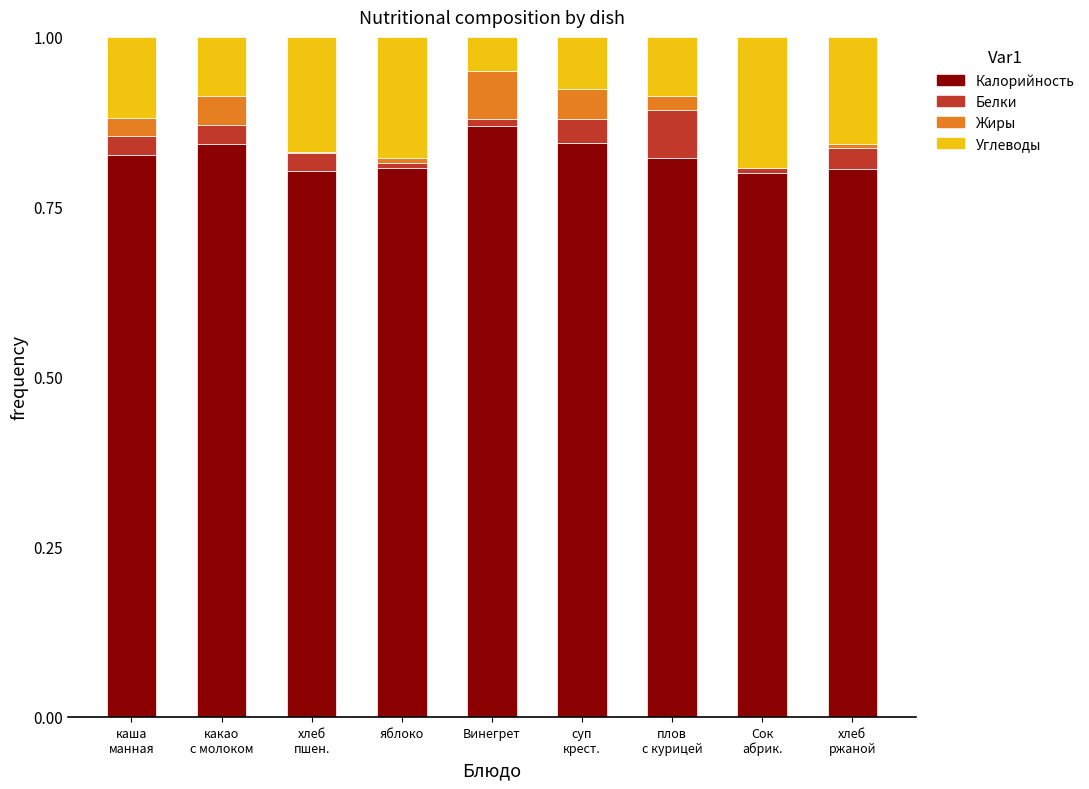

At which label does Калорийность reach its peak?

Винегрет